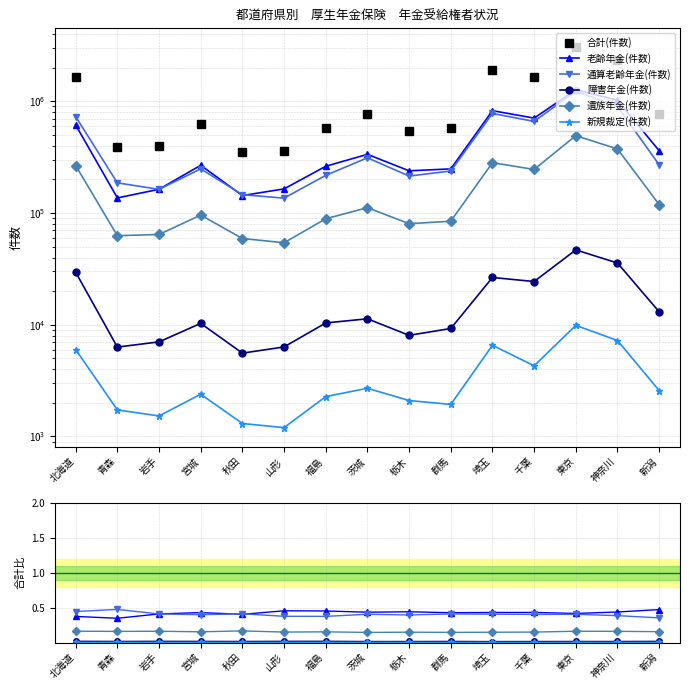

At which label does 合計(件数) first exceed 623175?

北海道